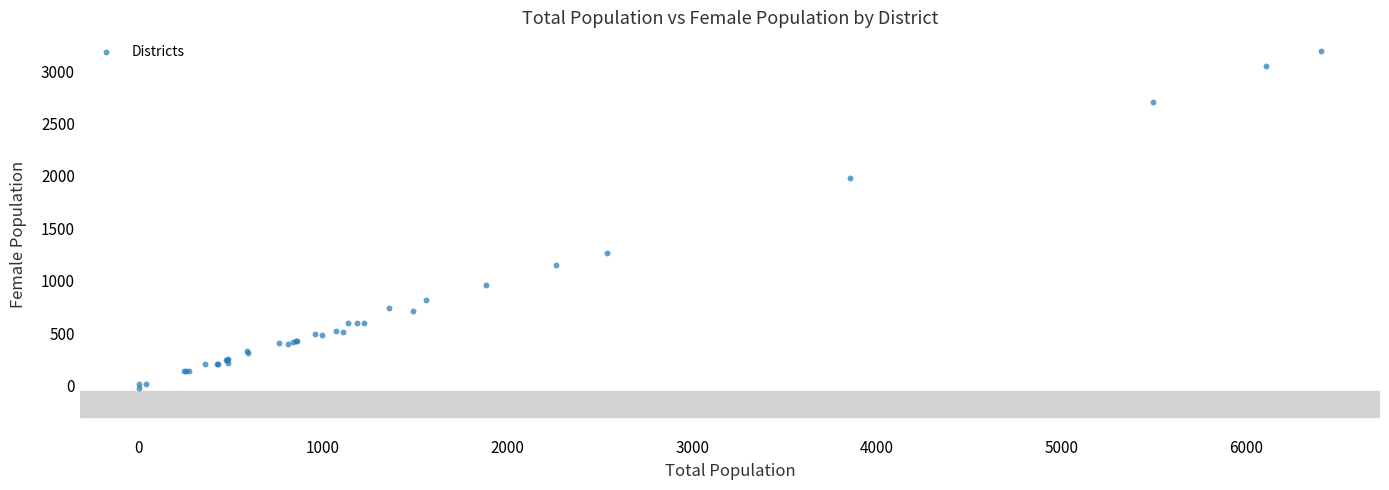

What Y value in the scatter plot is closest to 1589?

1261.3